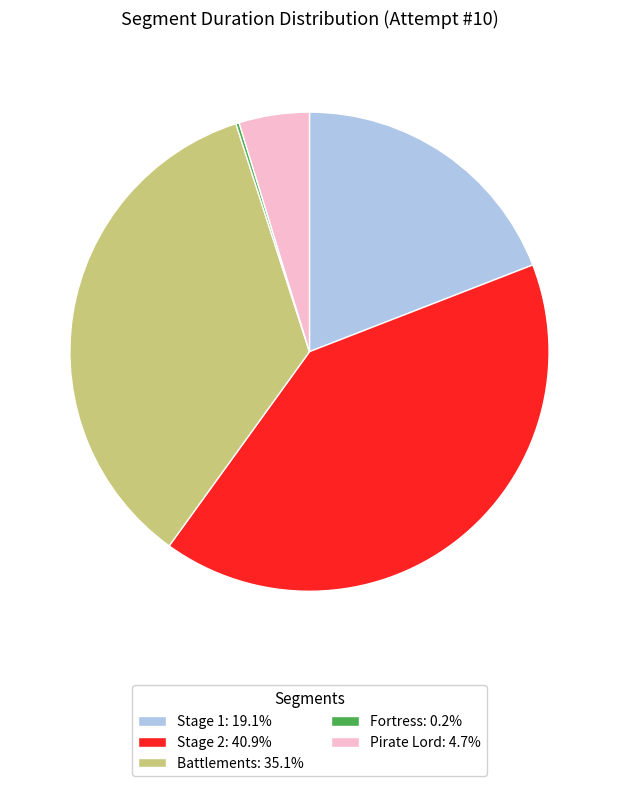

Combined, do Stage 1 and Stage 2 account for over 50%?

Yes